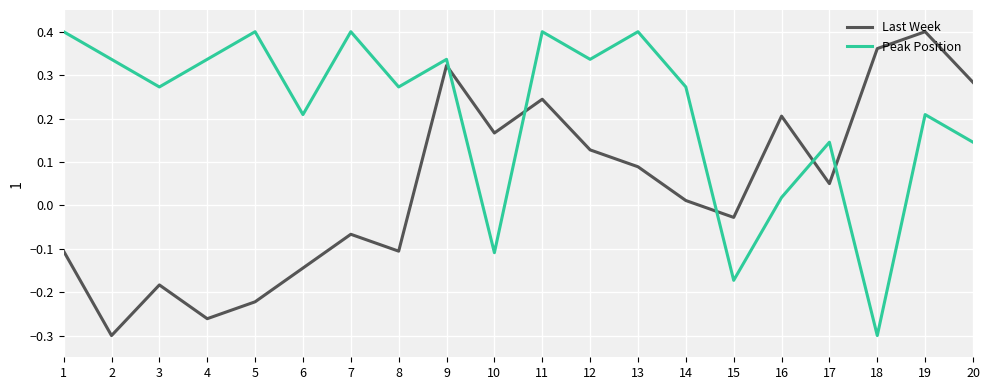

At which category is the sum across all series the highest?

9